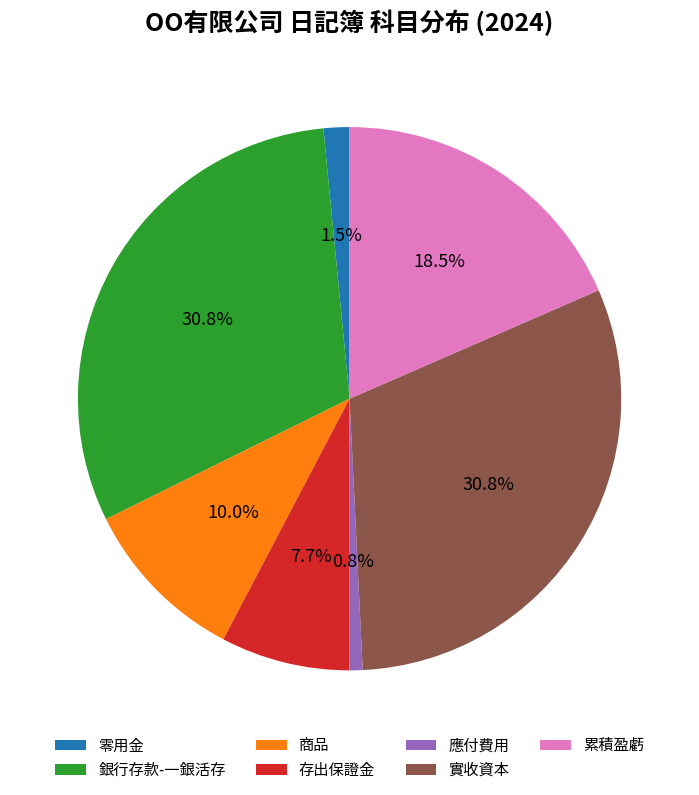

Combined, what portion of the pie is 存出保證金 and 銀行存款-一銀活存?

38.5%